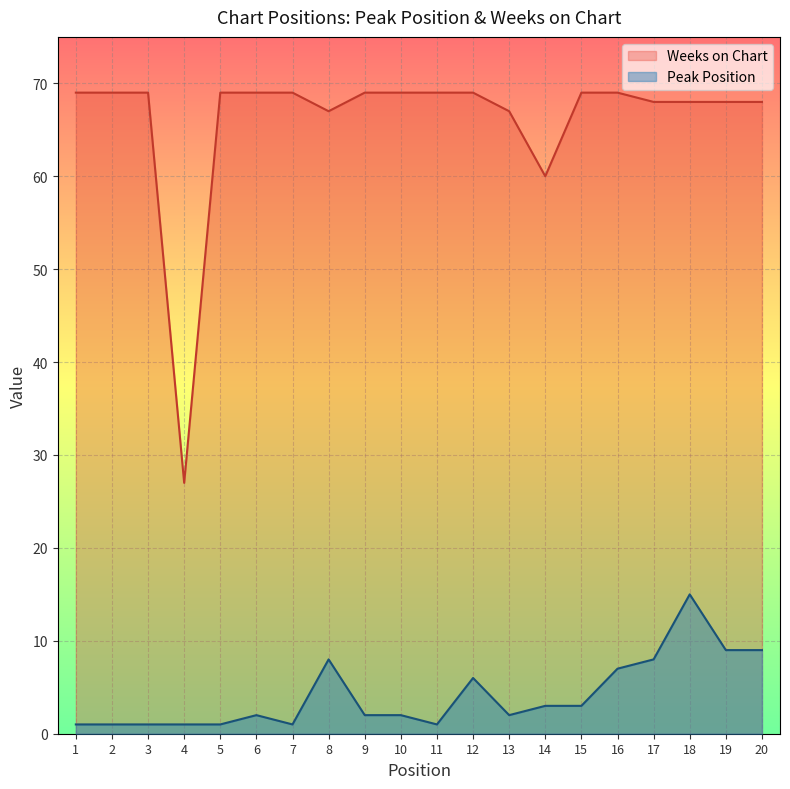

Rank the series at 2 from highest to lowest value.

Weeks on Chart, Peak Position